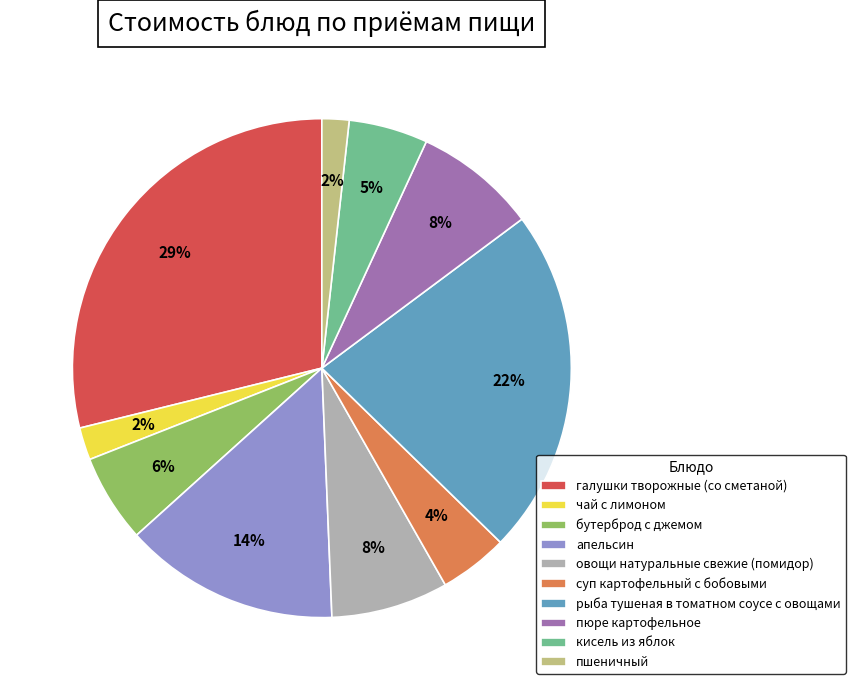

Is апельсин the majority of the pie?

No